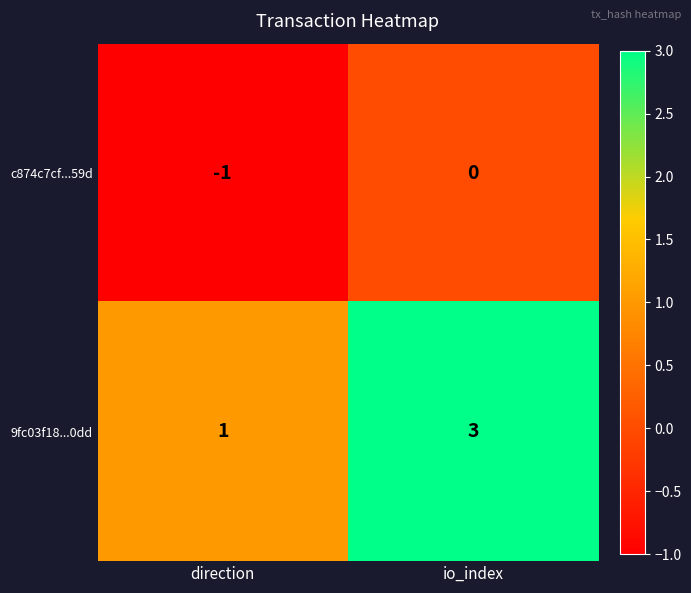

Which category has the lowest value in the 9fc03f18...0dd series?

direction